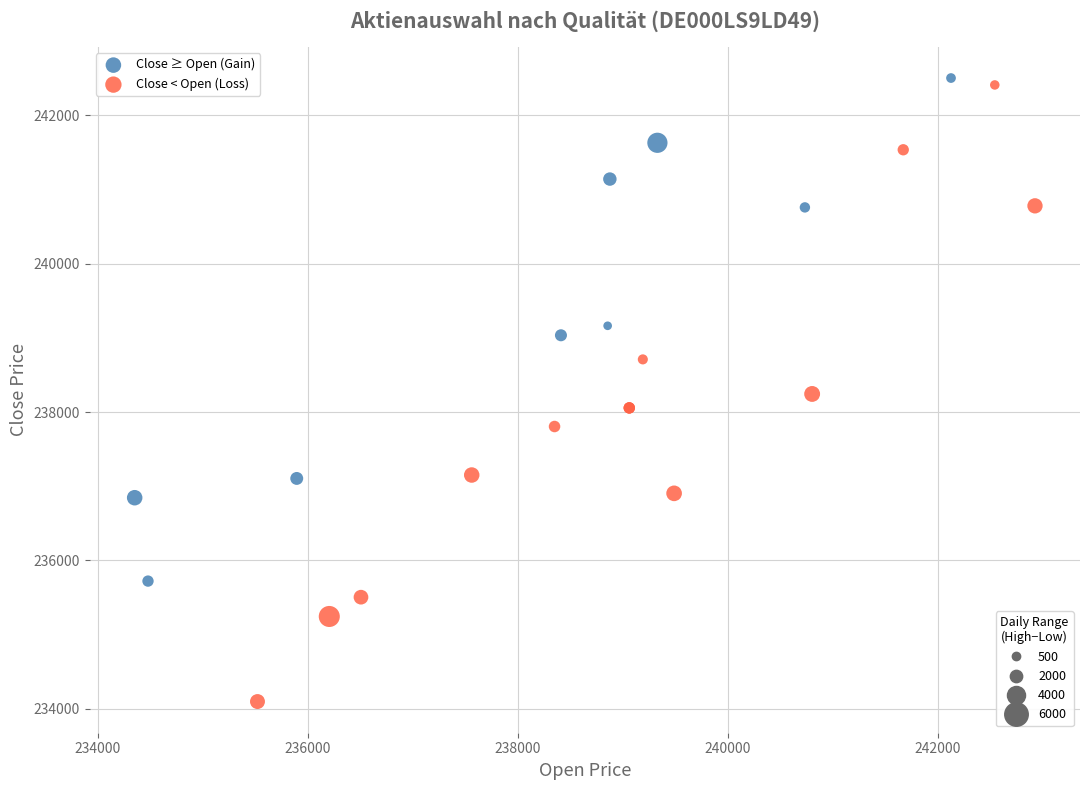

Which series contains the lowest Y value?

Close < Open (Loss)